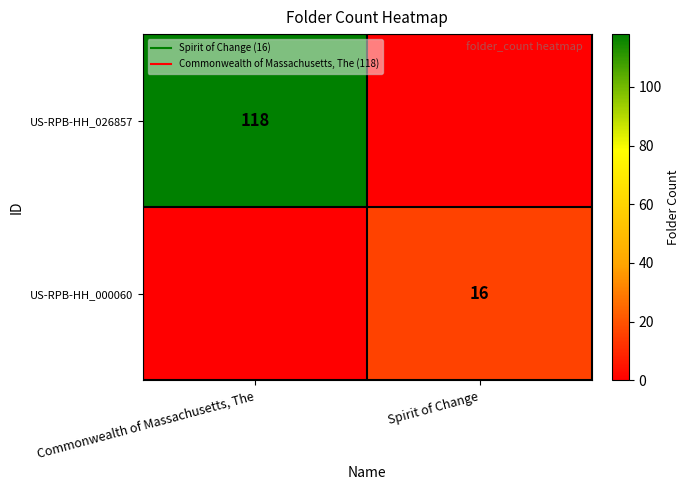

Which category has the highest value across all series?

Commonwealth of Massachusetts, The